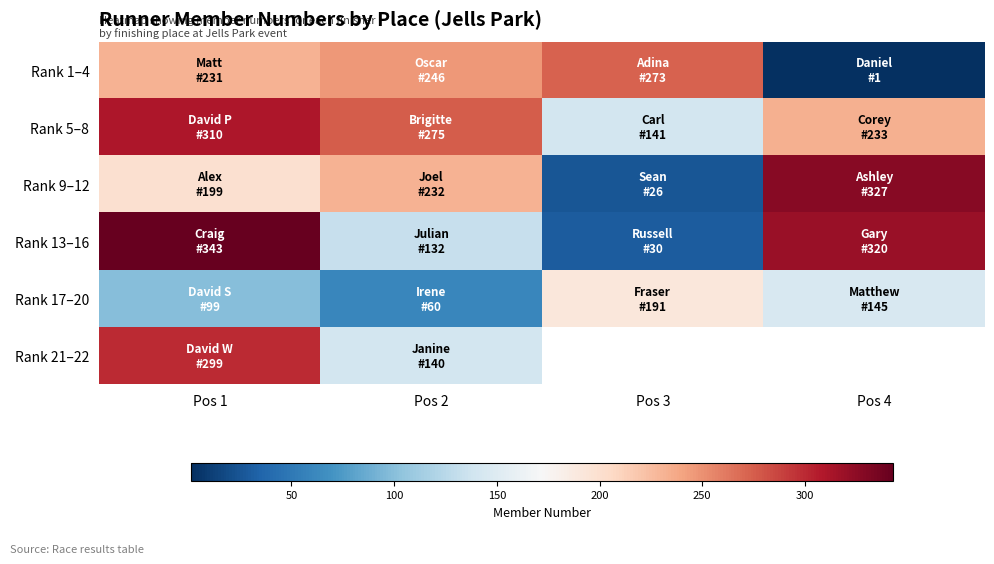

At Pos 4, list the series in order from smallest to largest.

Rank 1–4, Rank 17–20, Rank 5–8, Rank 13–16, Rank 9–12, Rank 21–22